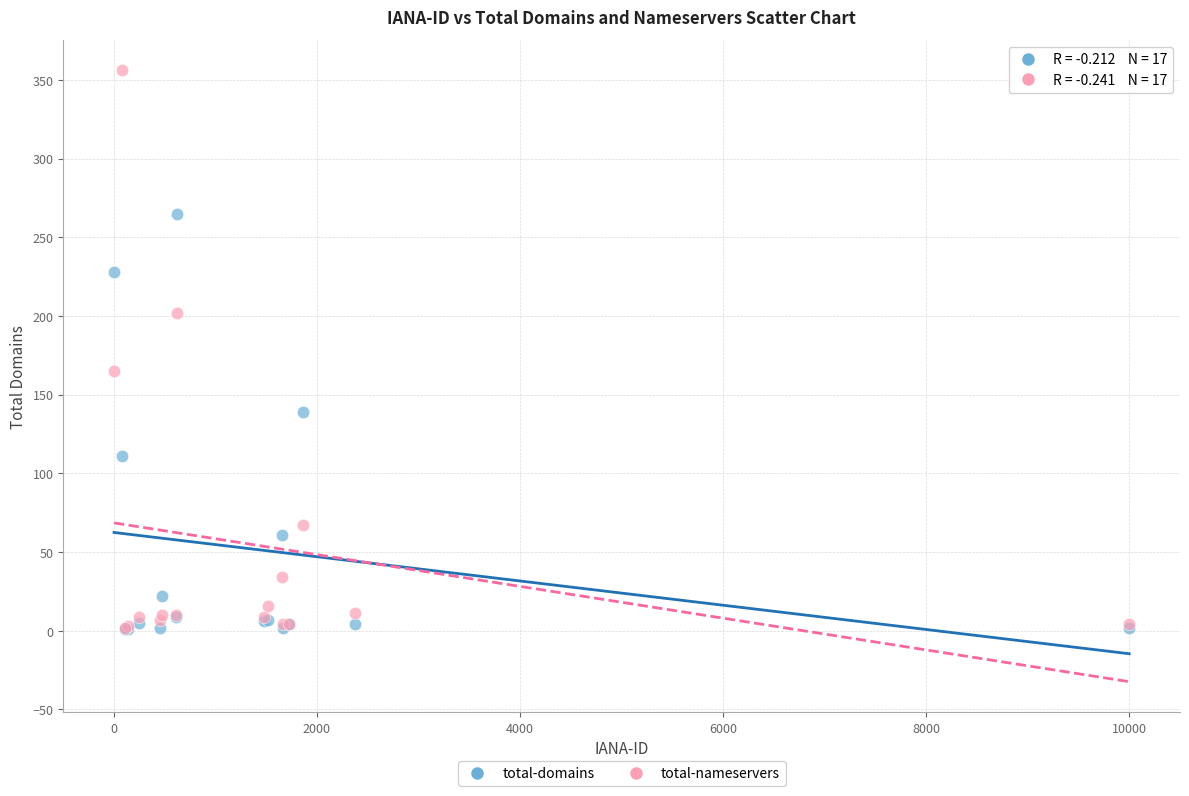

What are all the series names shown in the legend?

total-domains, total-nameservers